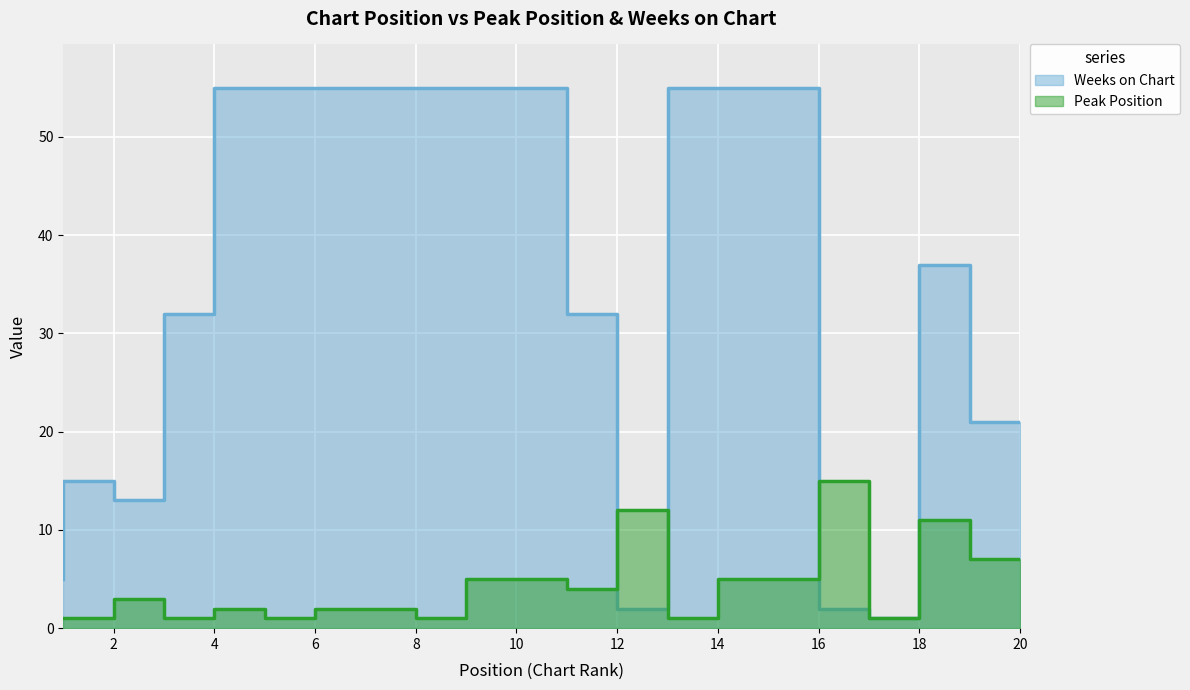

The Peak Position series shows 11 at 19. True or false?

True